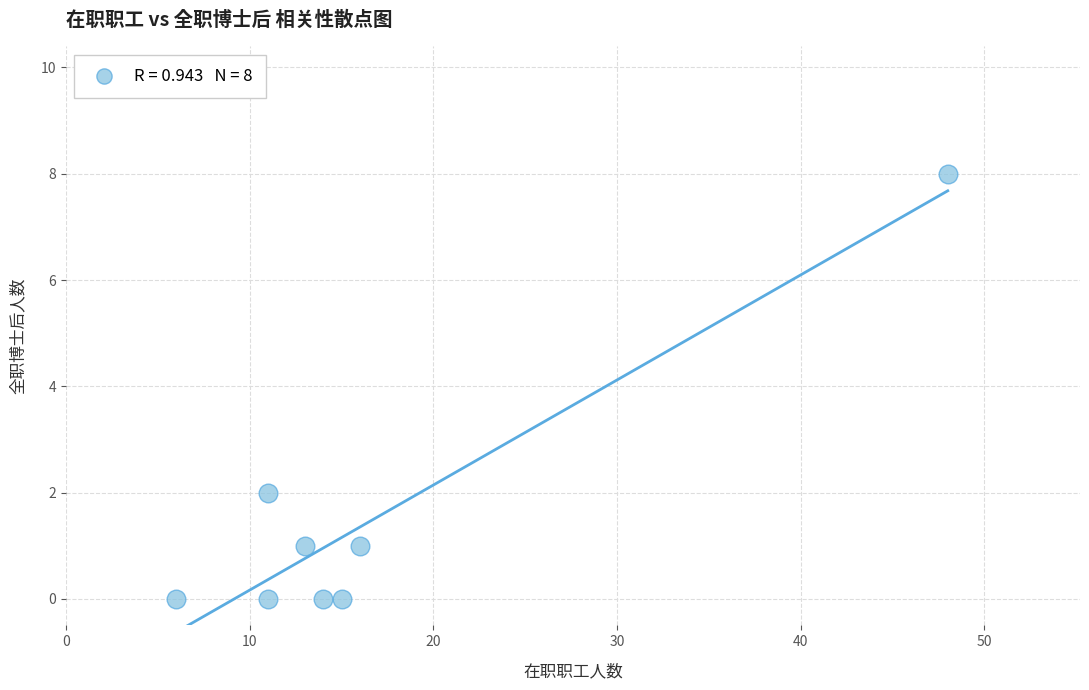

What is the range of Y values (max minus min)?

8